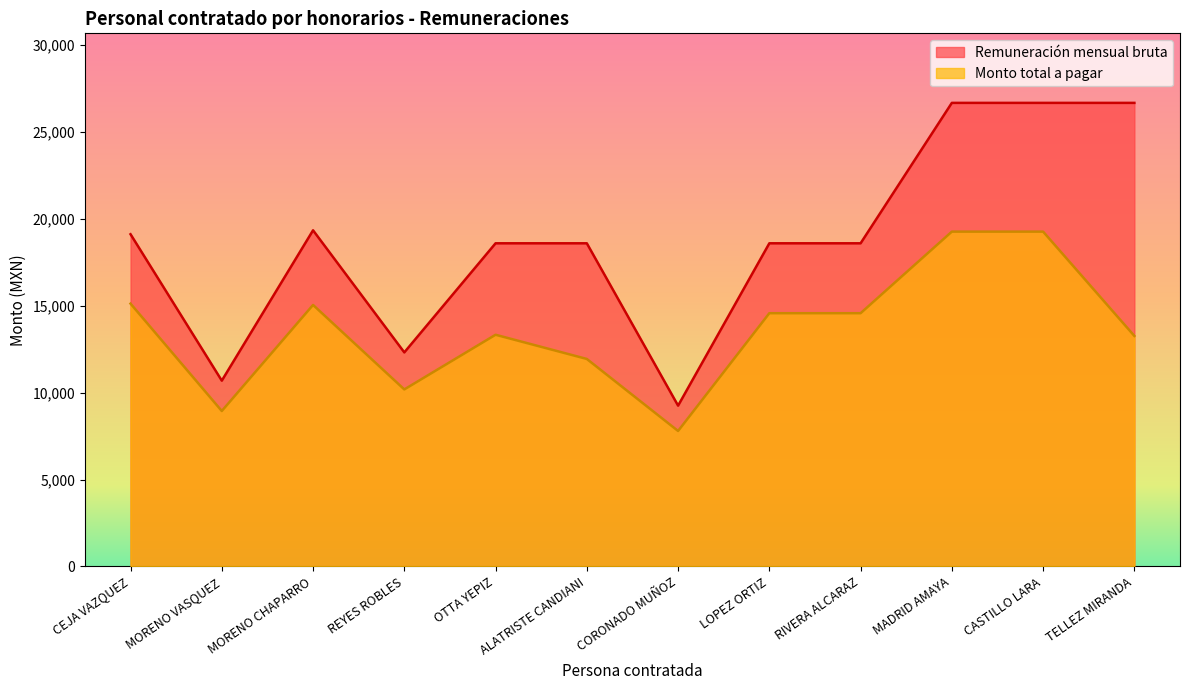

True or false: Remuneración mensual bruta and Monto total a pagar cross at least once.

False